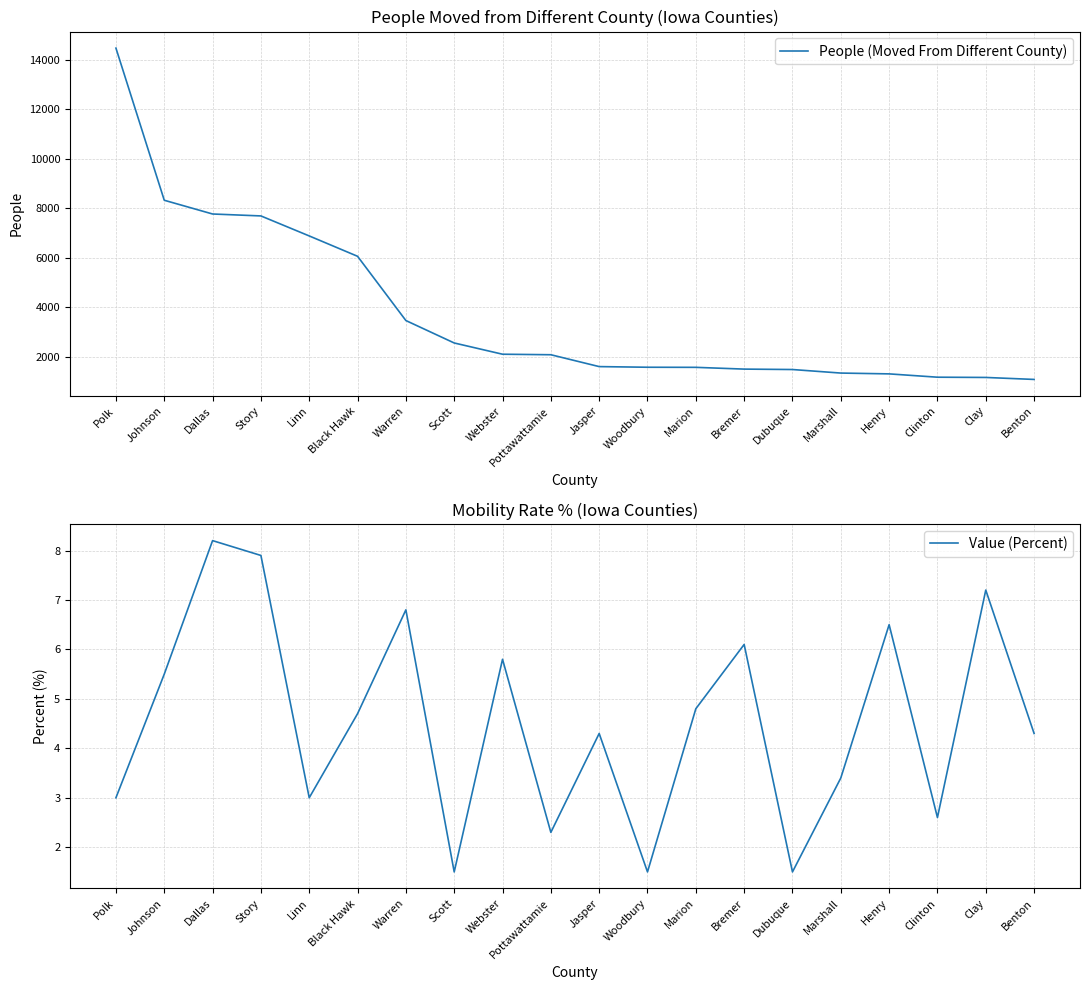

What is the sum of all People (Moved From Different County) values?

75292